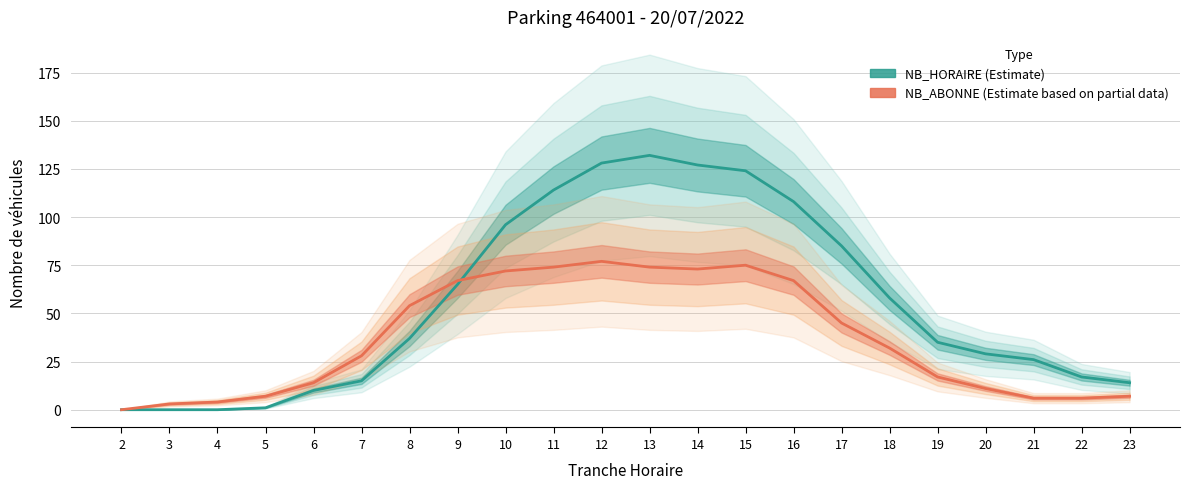

Is this an area chart (filled region under the line)?

No